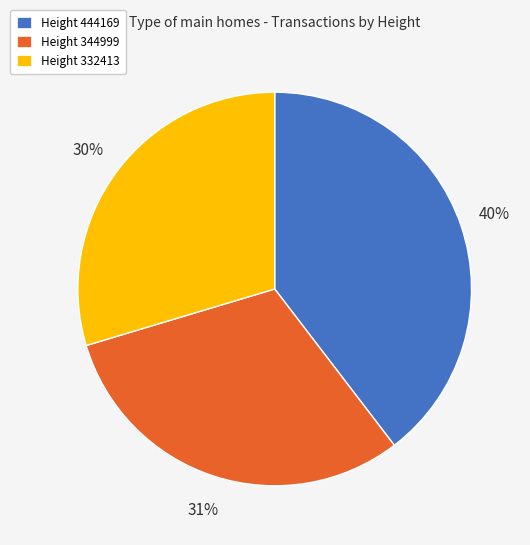

Rank the categories by value from lowest to highest.

Height 332413, Height 344999, Height 444169